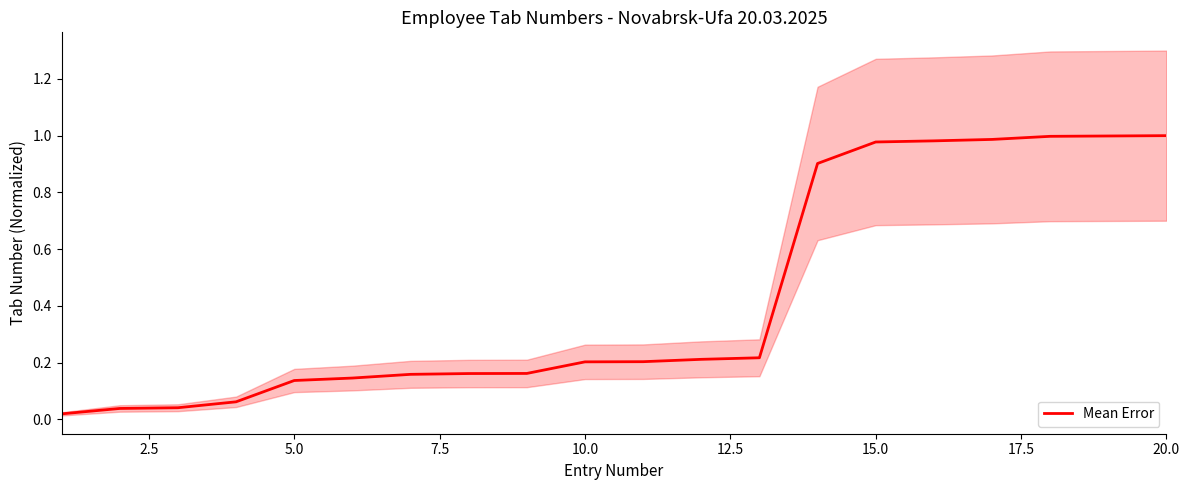

True or false: there are more than 2 points higher than both neighbors.

False